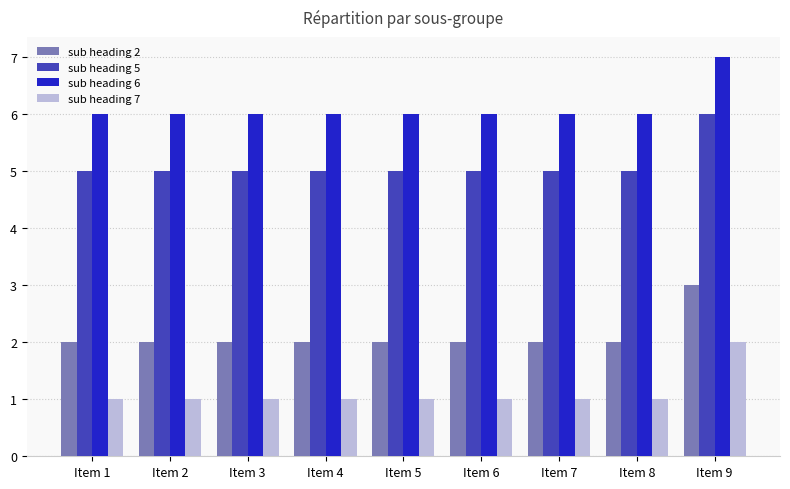

Rank the series by their average value, from highest to lowest.

sub heading 6, sub heading 5, sub heading 2, sub heading 7